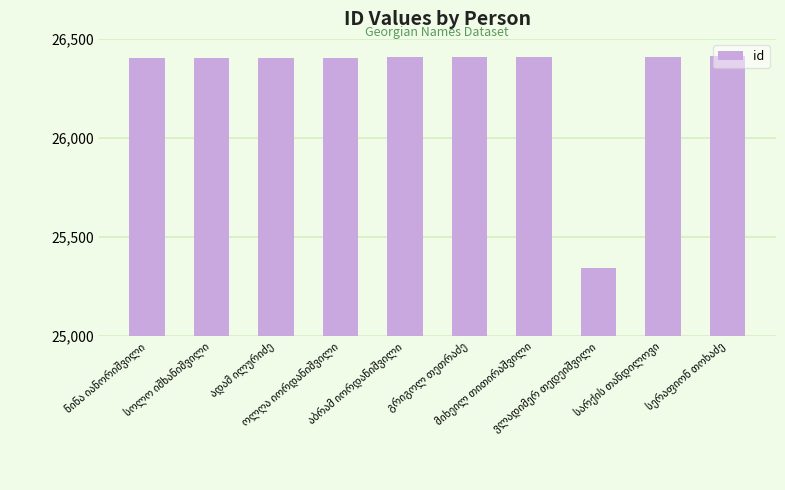

What is the average value?

26301